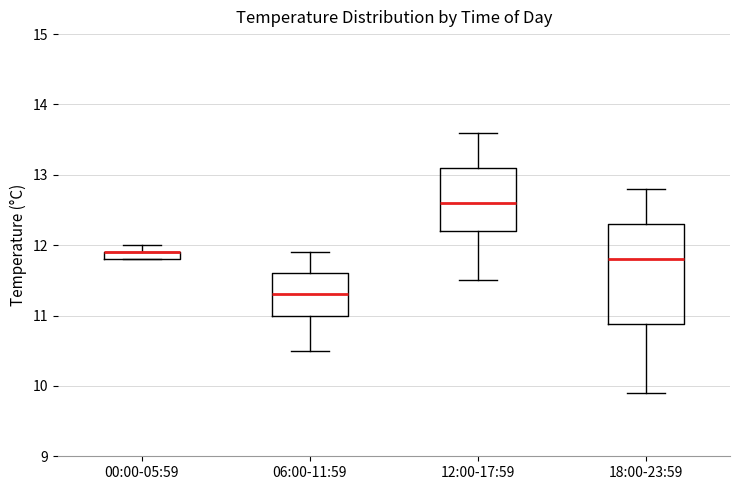

Where is the upper edge of the box for 12:00-17:59 on the y-axis? The values are not printed on the chart, so give them approximately, as read against the axis.

13.1